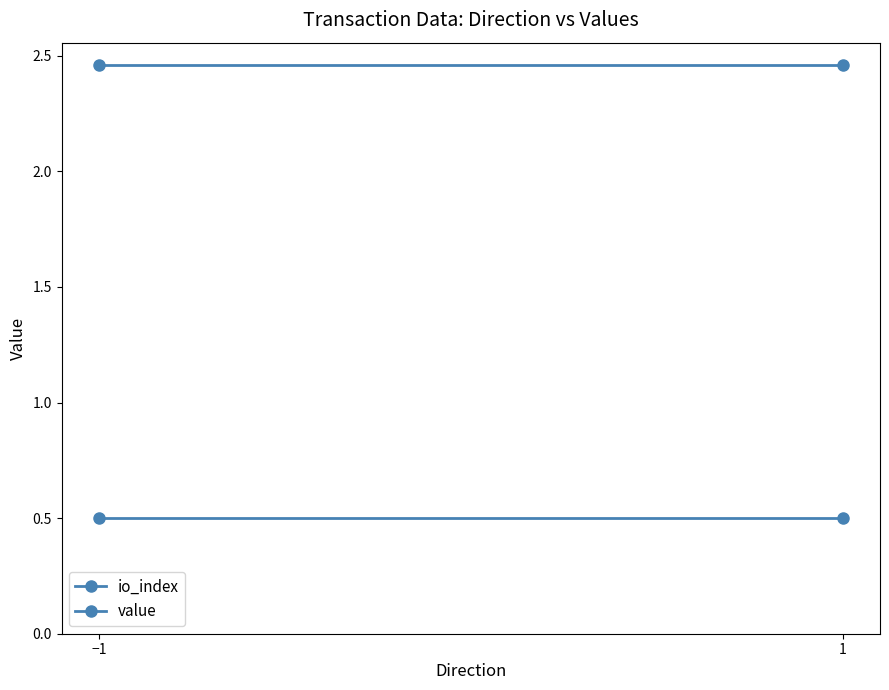

Which category has the highest value in the value series?

−1